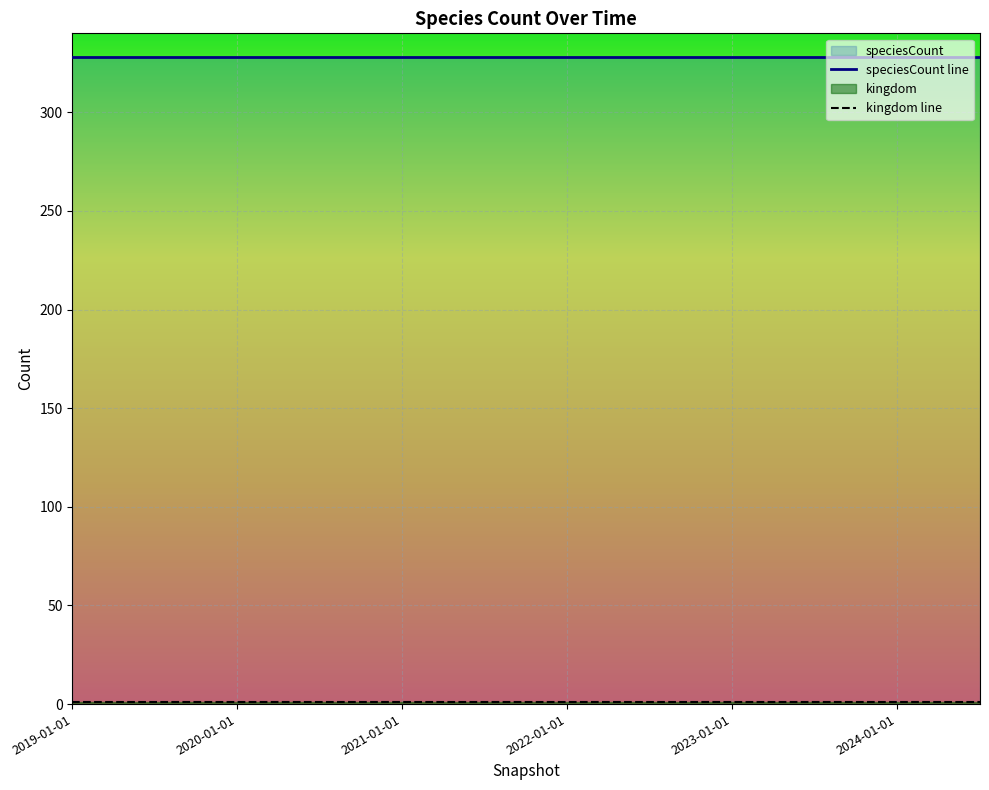

What is the approximate value of speciesCount at 2023-04-01?

328